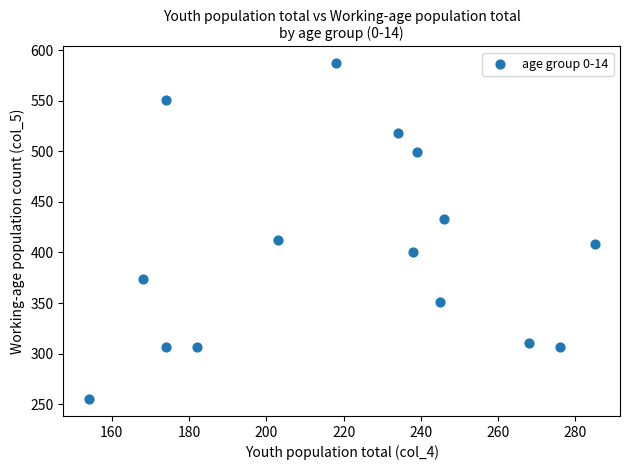

What is the range of Y values (max minus min)?

332